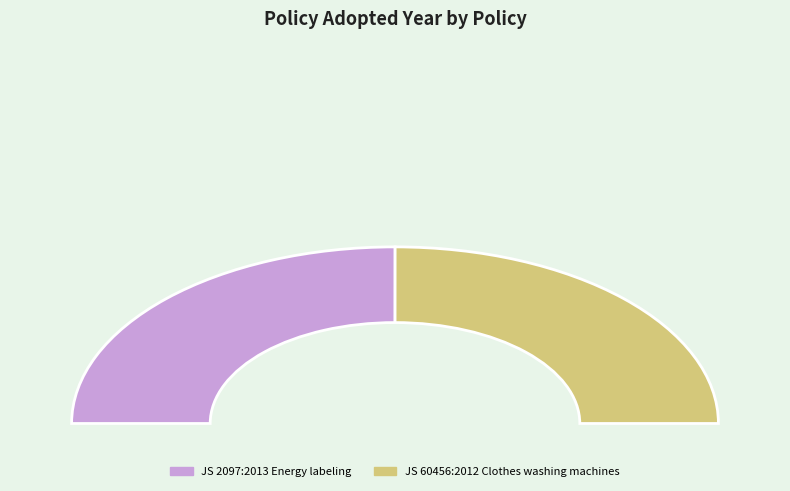

What is the change in value from JS 2097:2013 Energy labeling to JS 60456:2012 Clothes washing machines?

-1